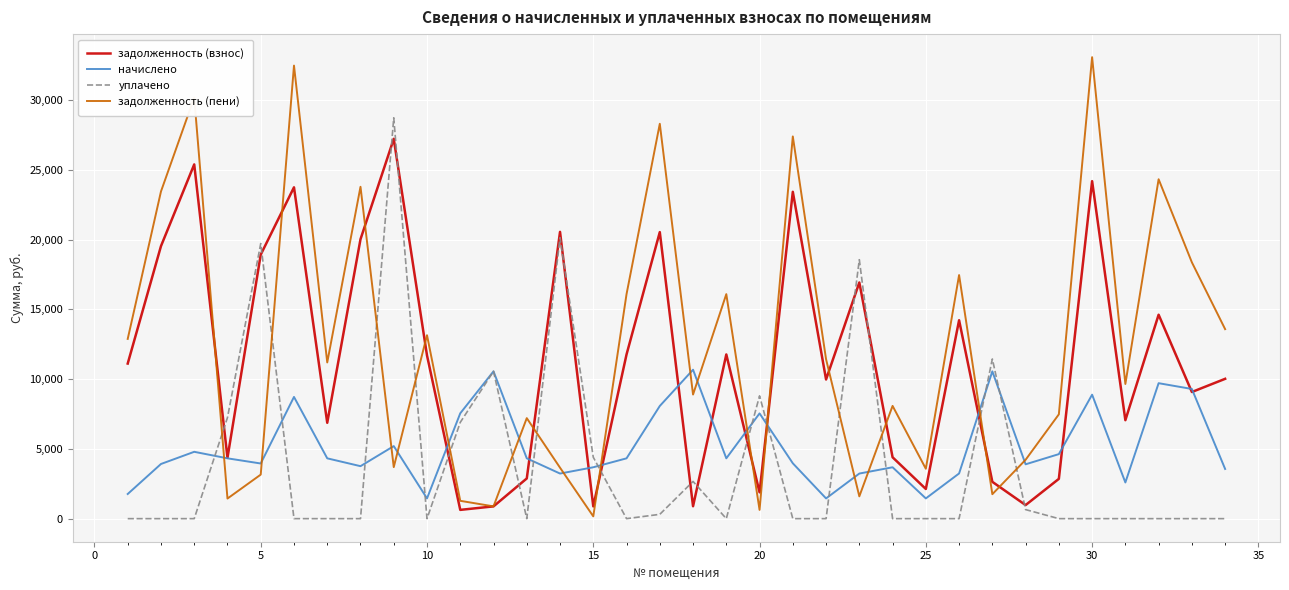

What is the maximum value shown in the chart?

33068.5